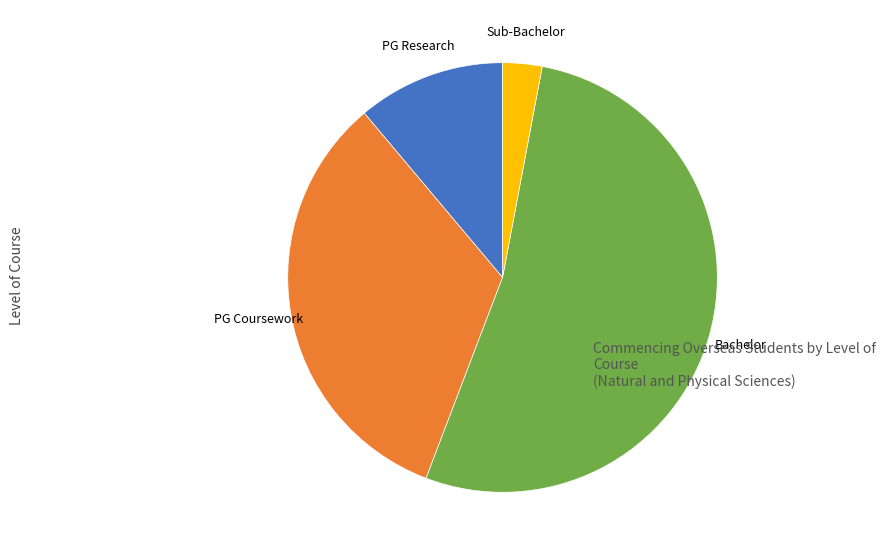

Is there a majority slice in this chart?

Yes